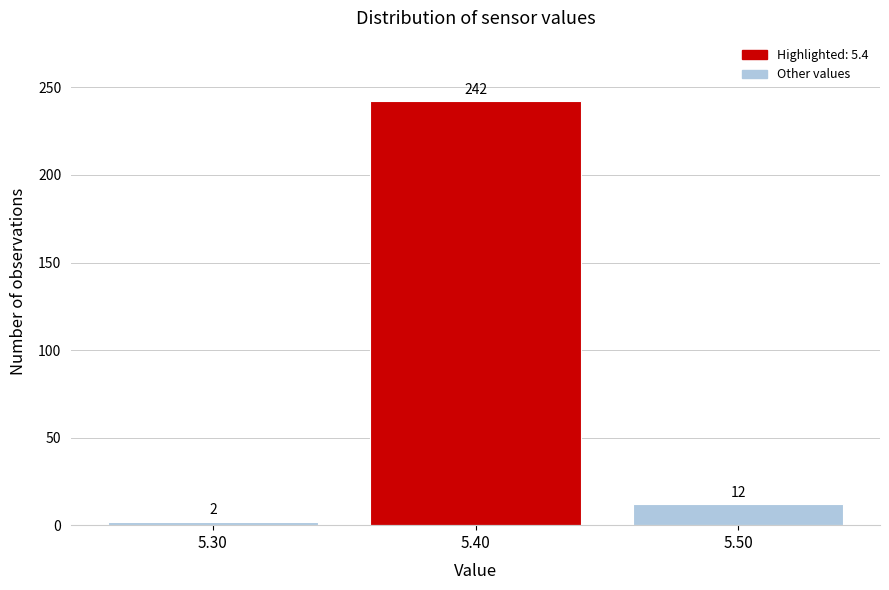

Reading left to right, list every bar in this chart as the range it spans on the x-axis followed by its height.

5.25 to 5.35: 2
5.35 to 5.45: 242
5.45 to 5.55: 12